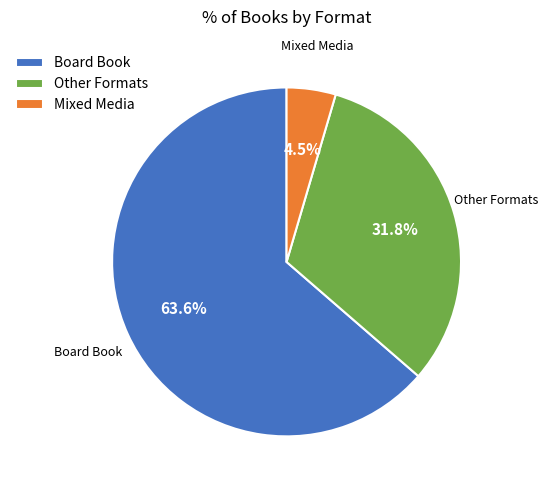

Count the number of slices in the pie.

3